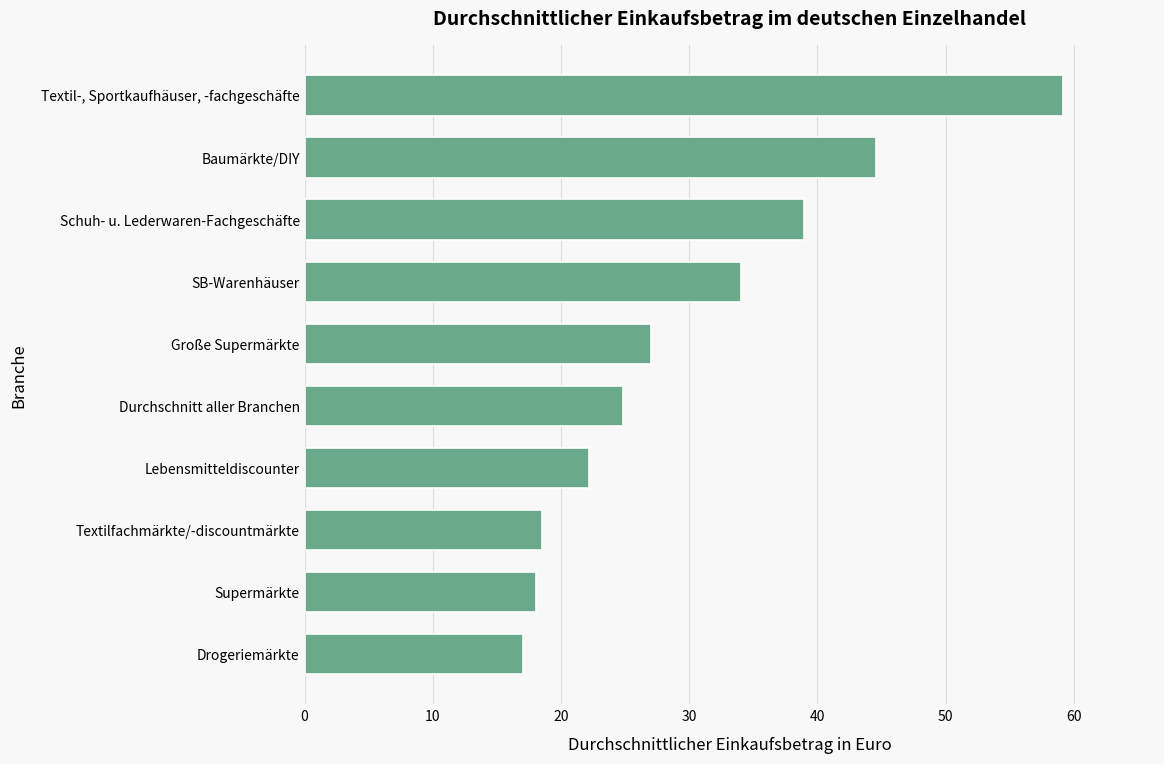

Reading bottom to top, transcribe all the data shown in this chart.

Drogeriemärkte=17.1	Supermärkte=18.0	Textilfachmärkte/-discountmärkte=18.5	Lebensmitteldiscounter=22.2	Durchschnitt aller Branchen=24.8	Große Supermärkte=27.1	SB-Warenhäuser=34.0	Schuh- u. Lederwaren-Fachgeschäfte=38.9	Baumärkte/DIY=44.6	Textil-, Sportkaufhäuser, -fachgeschäfte=59.2